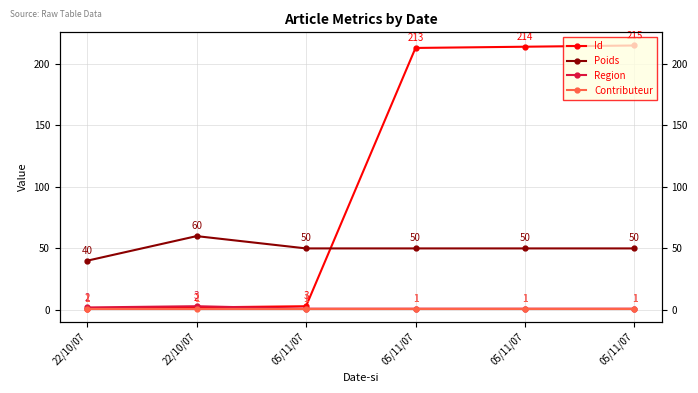

What is the value of the Region point at the 5th from the left?

1